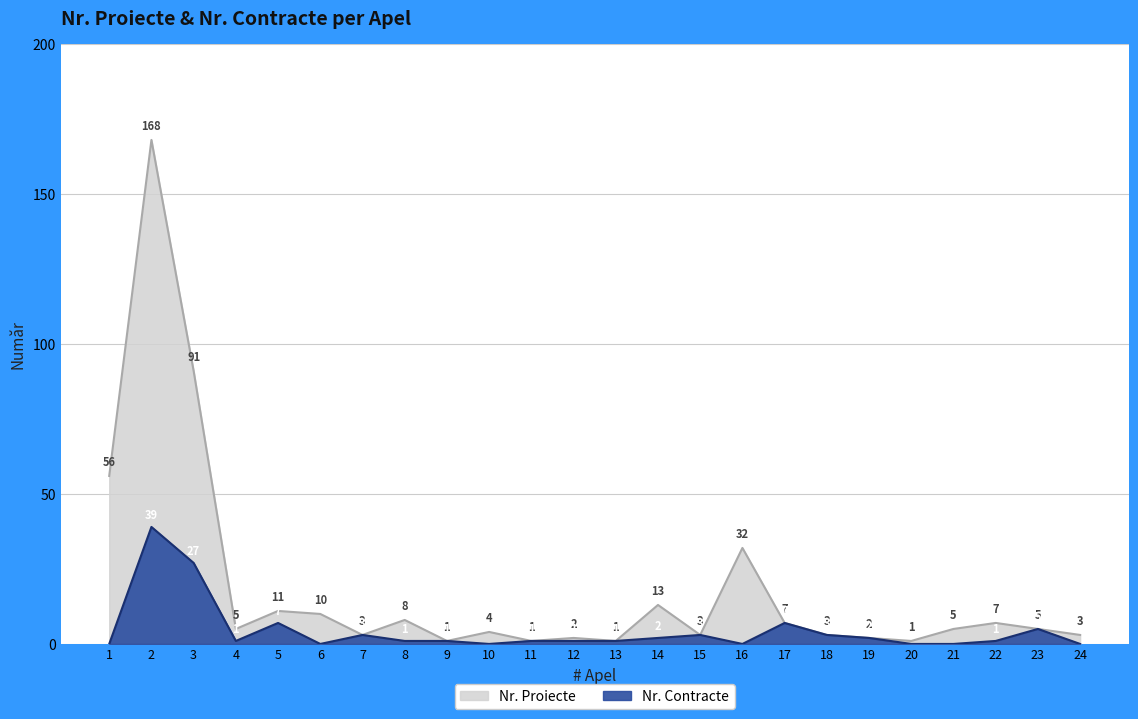

Reading left to right, extract all data points from this chart.

Nr. Proiecte: 56	168	91	5	11	10	3	8	1	4	1	2	1	13	3	32	7	3	2	1	5	7	5	3
Nr. Contracte: 0	39	27	1	7	0	3	1	1	0	1	1	1	2	3	0	7	3	2	0	0	1	5	0